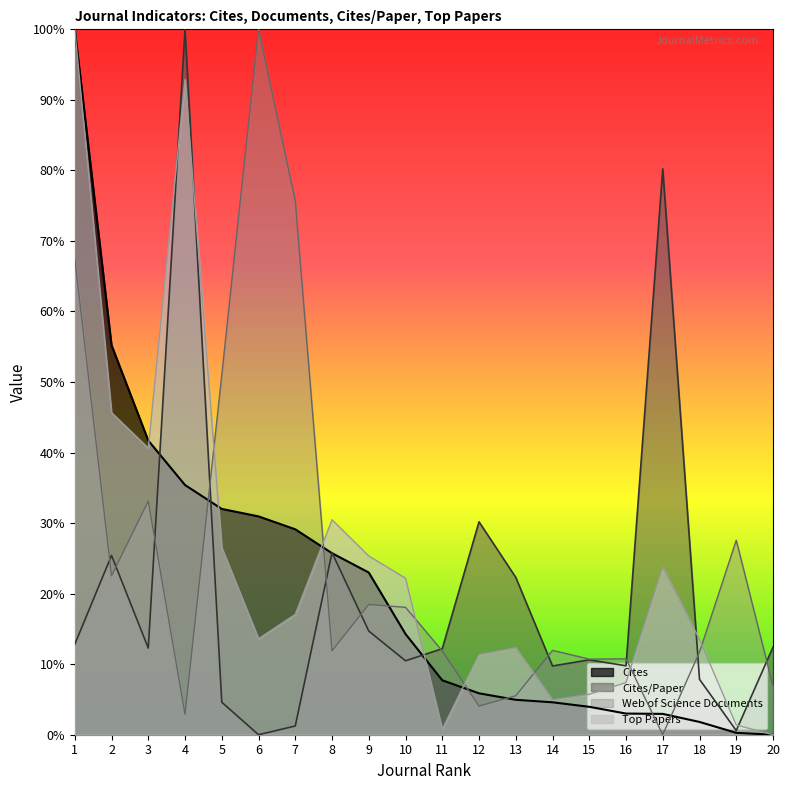

What is the difference between the maximum and minimum values in the Top Papers series?

100.0